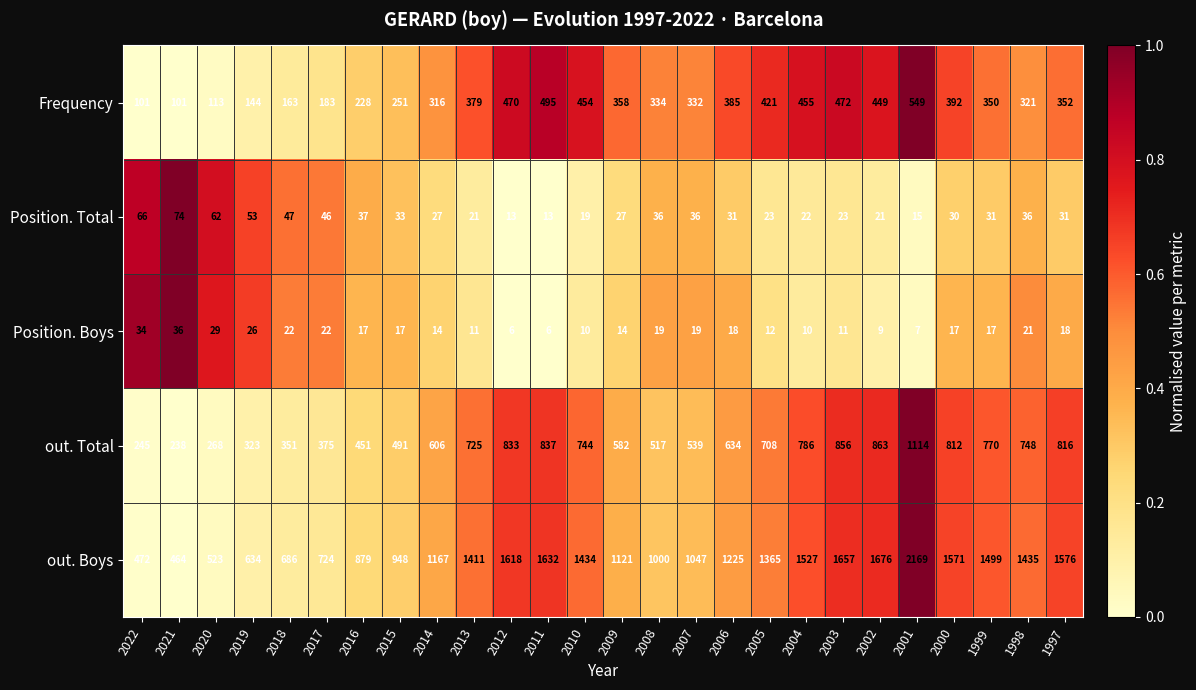

What is the difference between the Position. Boys values at 1999 and 2012?

11